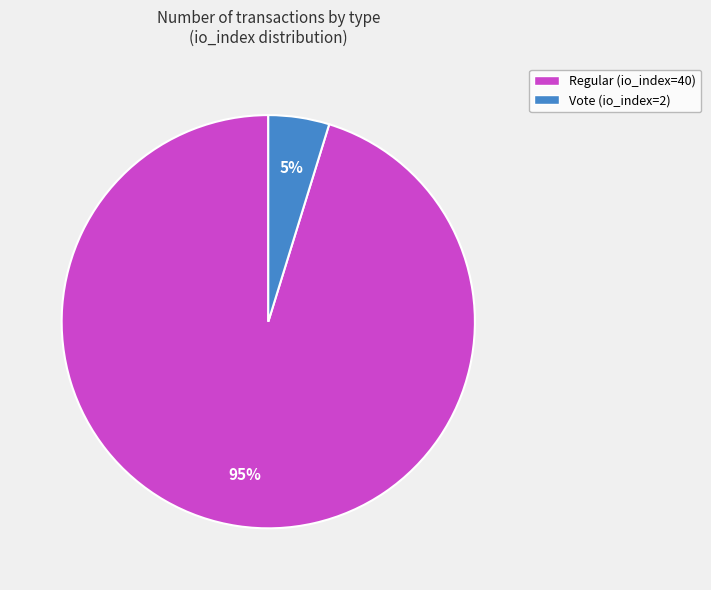

To the nearest percent, what is the difference between the largest and smallest slice percentages?

90%